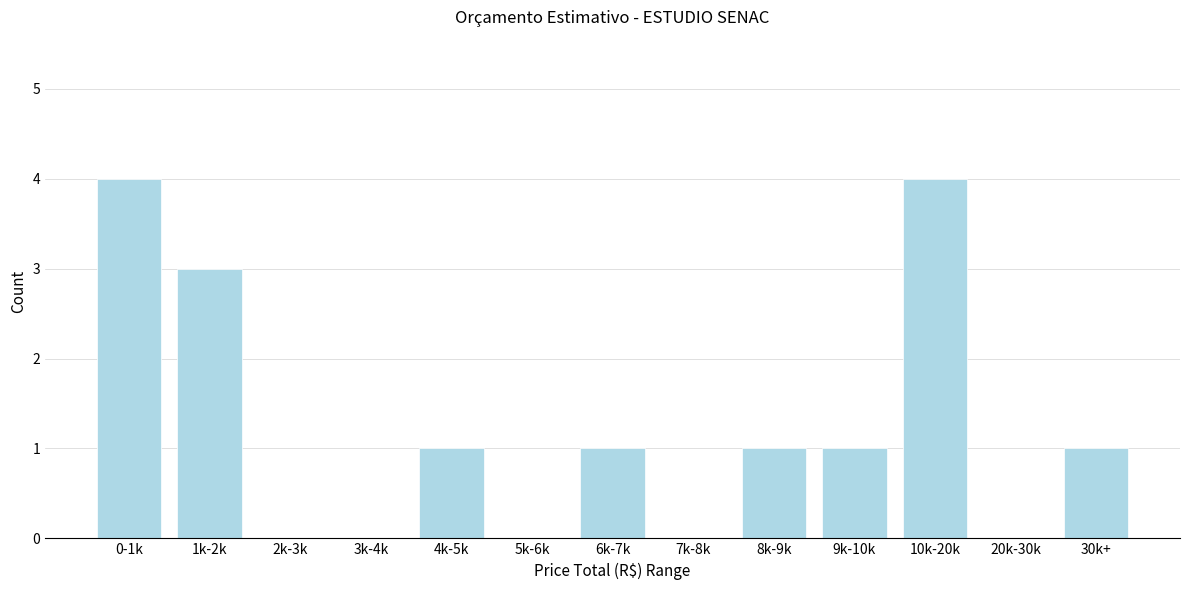

Reading right to left, list all the values displayed in this chart.

30k+=1	20k-30k=0	10k-20k=4	9k-10k=1	8k-9k=1	7k-8k=0	6k-7k=1	5k-6k=0	4k-5k=1	3k-4k=0	2k-3k=0	1k-2k=3	0-1k=4